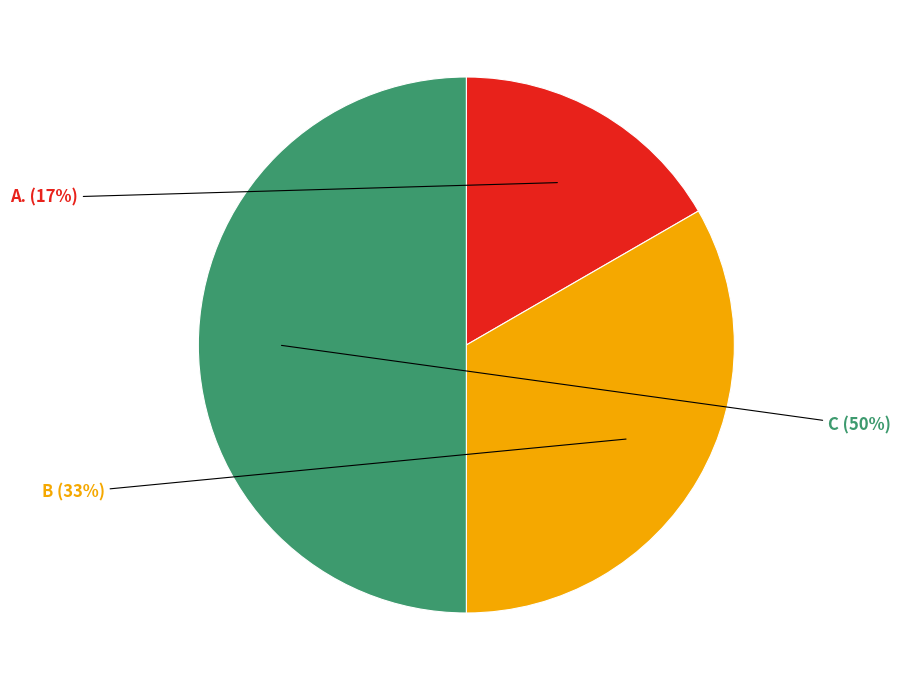

True or false: C accounts for 50% of the total.

True